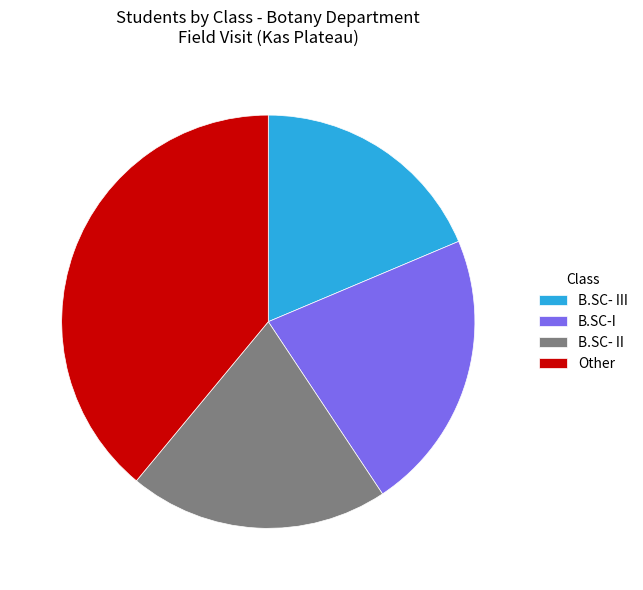

Is the sum of B.SC- III and B.SC-I greater than half?

No